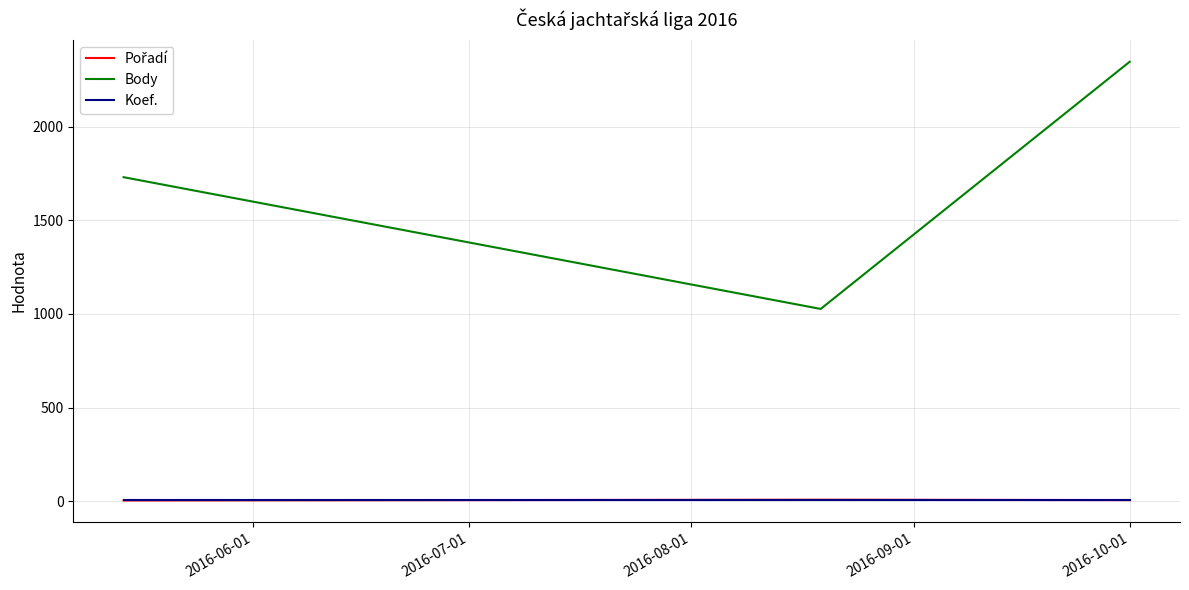

What is the greatest value displayed?

2346